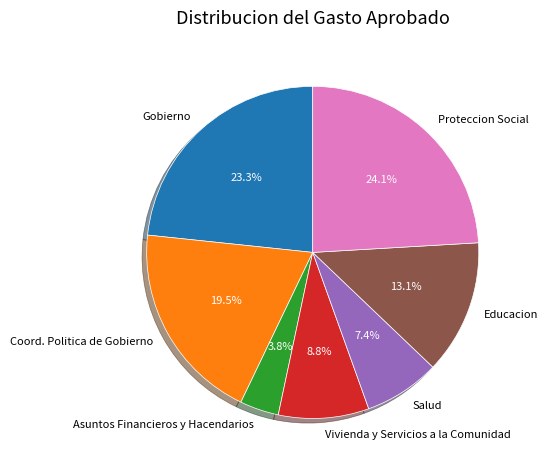

Is Educacion the majority of the pie?

No